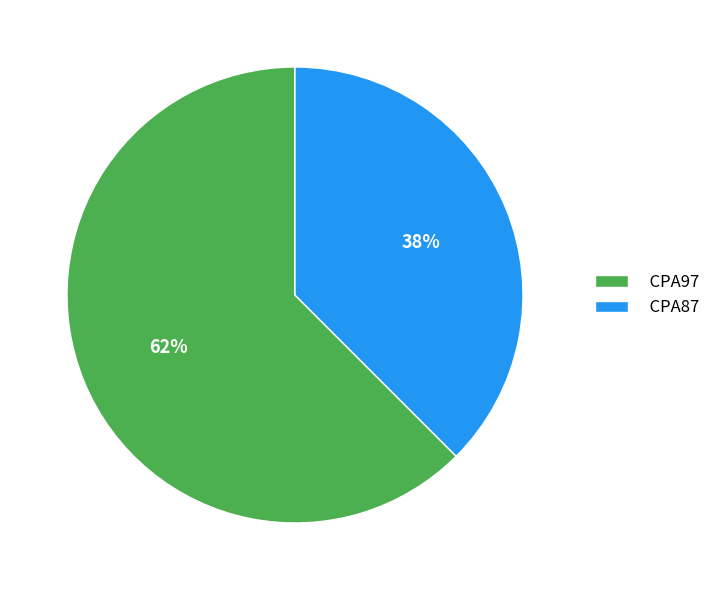

To the nearest percent, what portion does CPA87 represent?

38%